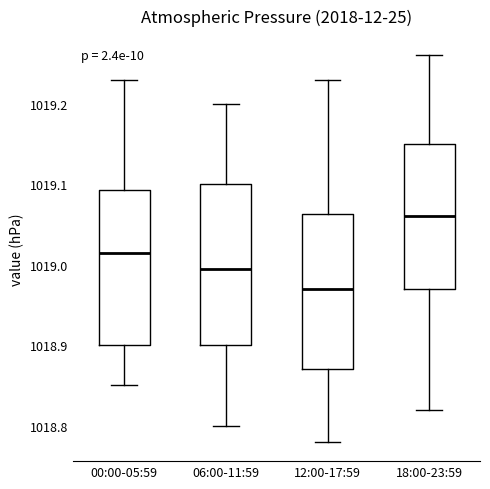

Which box's median line is the highest?

18:00-23:59